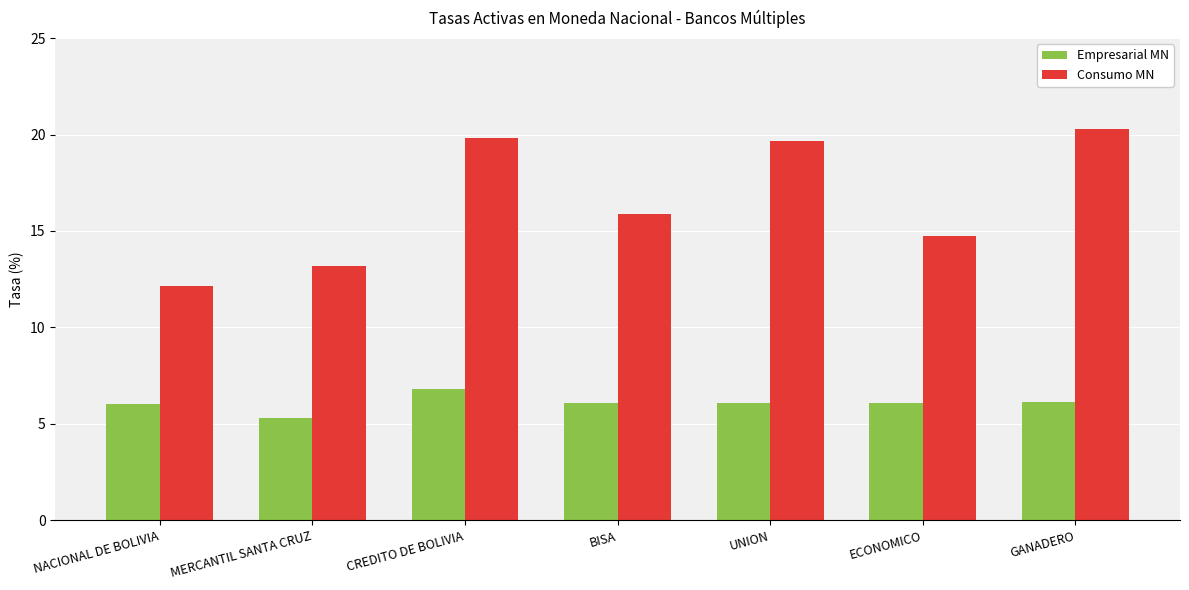

At which label does Empresarial MN reach its minimum?

MERCANTIL SANTA CRUZ